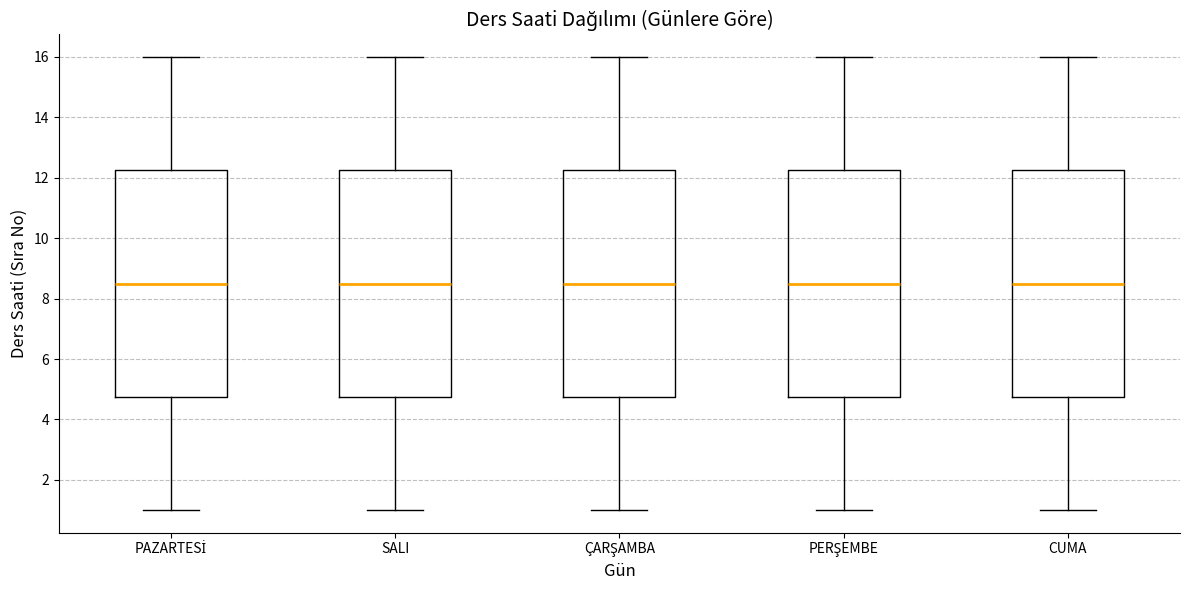

Reading left to right, transcribe this box plot: for each box, give where its median line is, the range the box spans, and where its two whiskers end, as read against the y-axis. The values are not printed on the chart, so give them approximately, as read against the axis.

PAZARTESİ: median 8.6, box 4.8 to 12.2, whiskers 1.0 to 16.0
SALI: median 8.6, box 4.8 to 12.2, whiskers 1.0 to 16.0
ÇARŞAMBA: median 8.6, box 4.8 to 12.2, whiskers 1.0 to 16.0
PERŞEMBE: median 8.6, box 4.8 to 12.2, whiskers 1.0 to 16.0
CUMA: median 8.6, box 4.8 to 12.2, whiskers 1.0 to 16.0